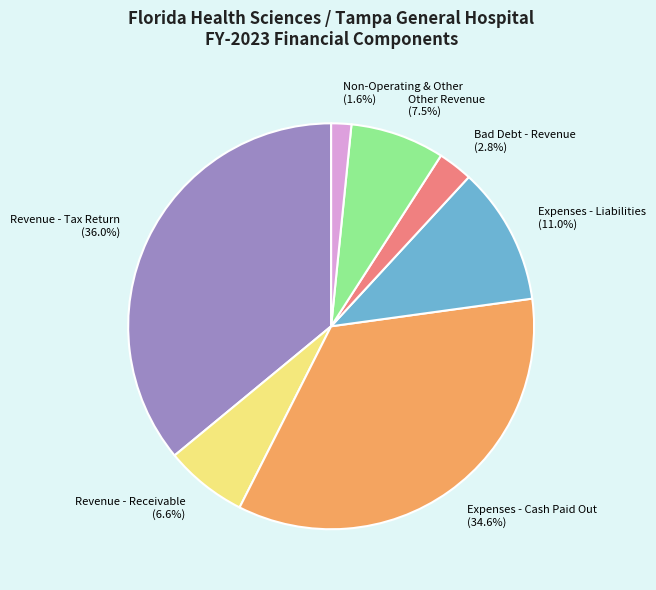

Between Other Revenue and Bad Debt - Revenue, which is larger?

Other Revenue